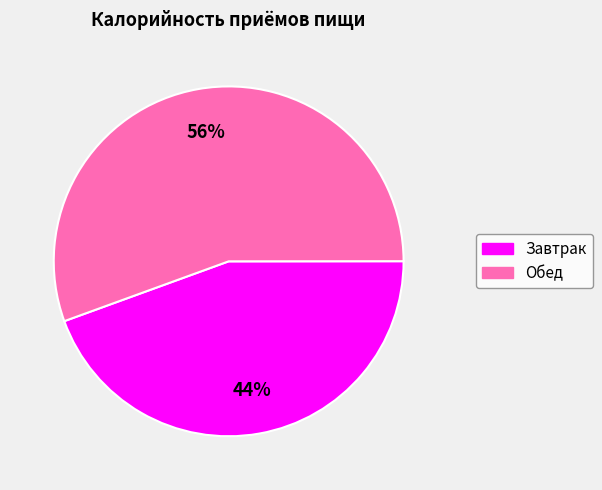

To the nearest percent, what portion does Завтрак represent?

44%